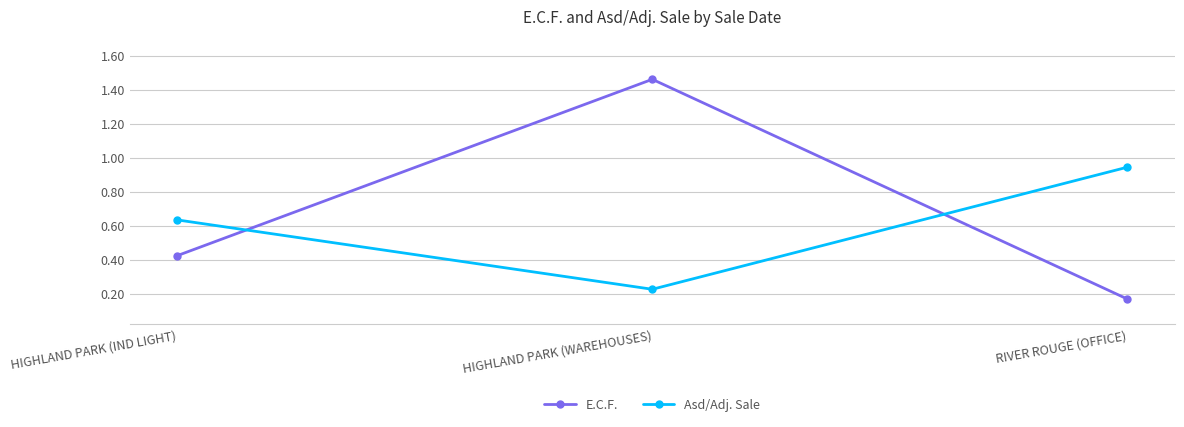

Which series has the widest spread of values?

E.C.F.